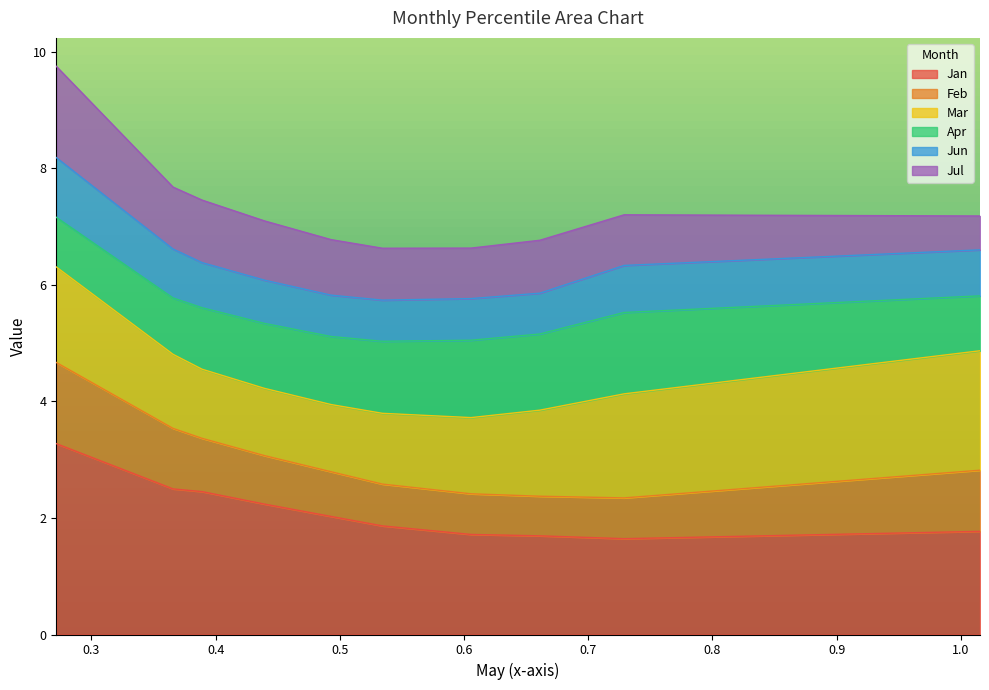

What is the minimum value for Jan?

1.6